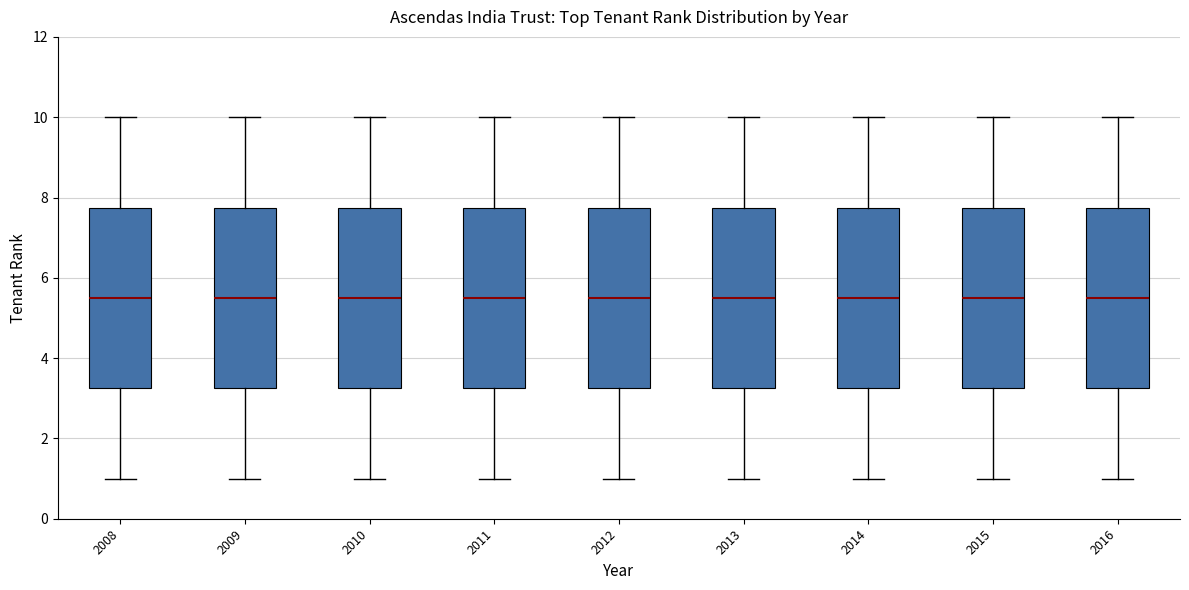

Reading left to right, read every box against the y-axis: the position of its median line, the range the box covers, and the ends of its whiskers. The values are not printed on the chart, so give them approximately, as read against the axis.

2008: median 5.6, box 3.2 to 7.8, whiskers 1.0 to 10.0
2009: median 5.6, box 3.2 to 7.8, whiskers 1.0 to 10.0
2010: median 5.6, box 3.2 to 7.8, whiskers 1.0 to 10.0
2011: median 5.6, box 3.2 to 7.8, whiskers 1.0 to 10.0
2012: median 5.6, box 3.2 to 7.8, whiskers 1.0 to 10.0
2013: median 5.6, box 3.2 to 7.8, whiskers 1.0 to 10.0
2014: median 5.6, box 3.2 to 7.8, whiskers 1.0 to 10.0
2015: median 5.6, box 3.2 to 7.8, whiskers 1.0 to 10.0
2016: median 5.6, box 3.2 to 7.8, whiskers 1.0 to 10.0